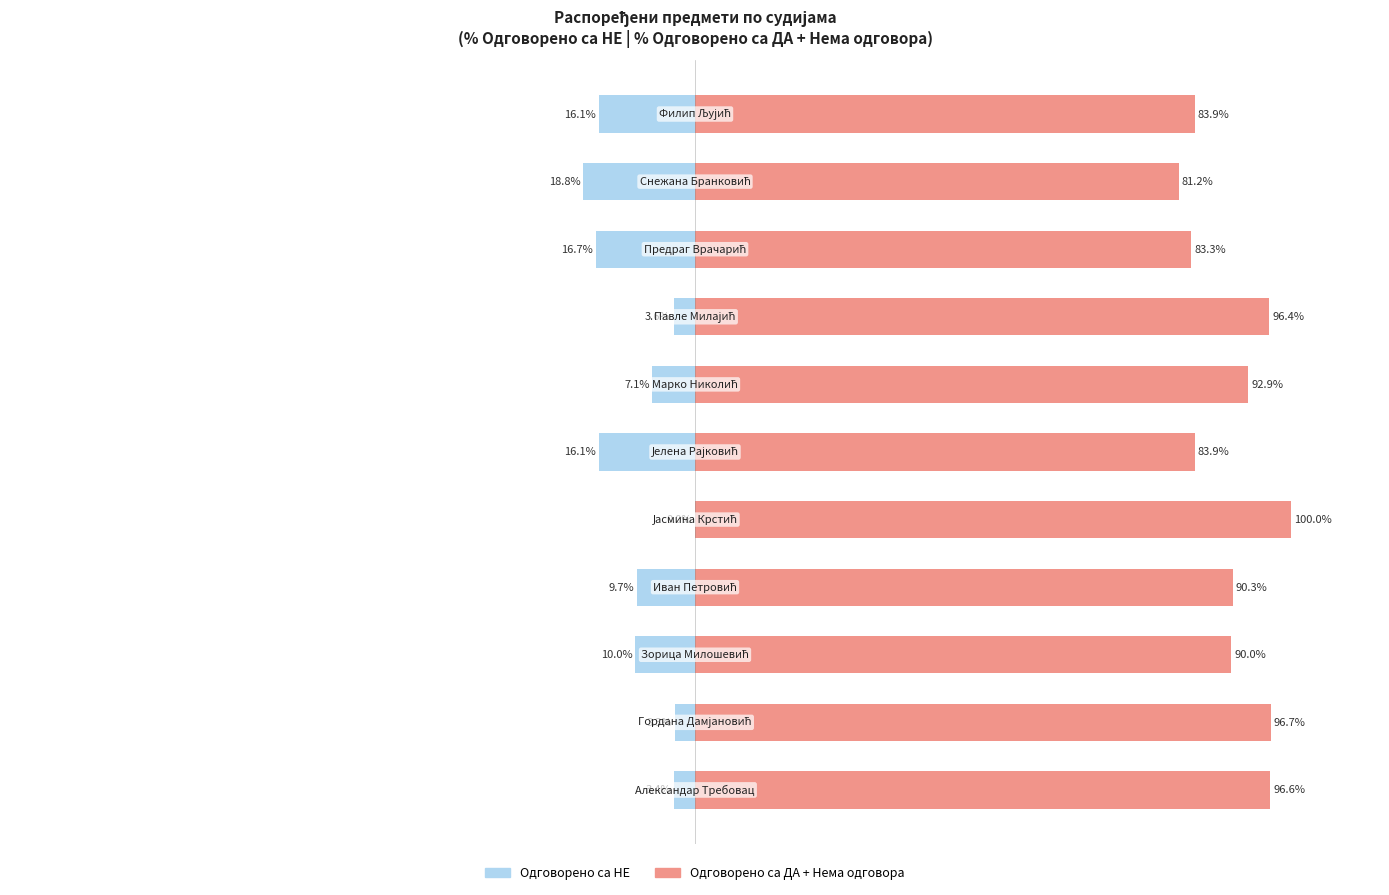

Reading left to right, what are all the values shown in this chart?

Одговорено са НЕ: -3.4	-3.3	-10.0	-9.7	0.0	-16.1	-7.1	-3.6	-16.7	-18.8	-16.1
Одговорено са ДА / Нема одговора: 96.6	96.7	90.0	90.3	100.0	83.9	92.9	96.4	83.3	81.2	83.9